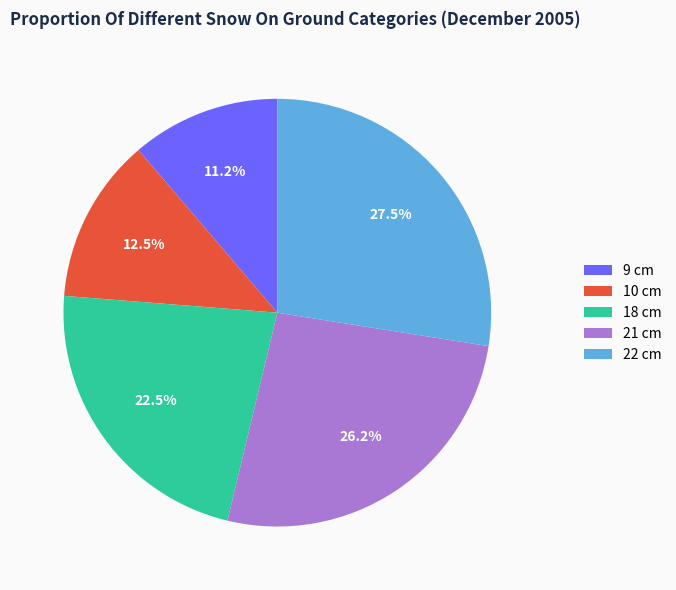

Is the sum of 18 cm and 9 cm greater than half?

No